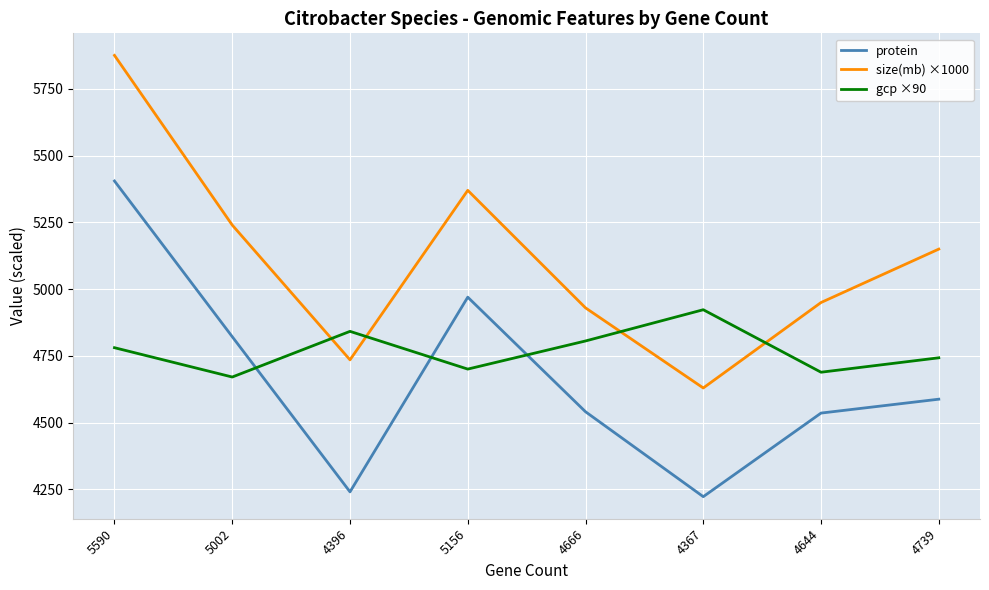

At which label is gcp ×90 closest to 4797?

4666